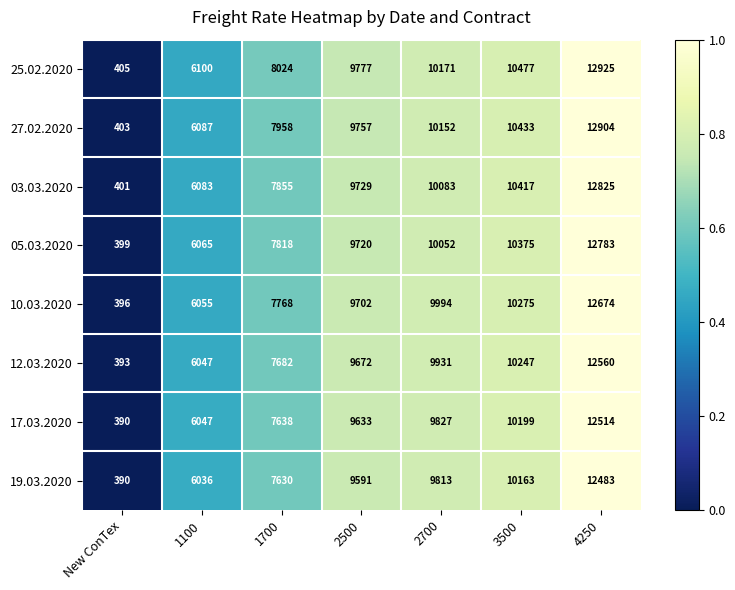

What is the sum of the 12.03.2020 values at 3500 and 1700?

17929